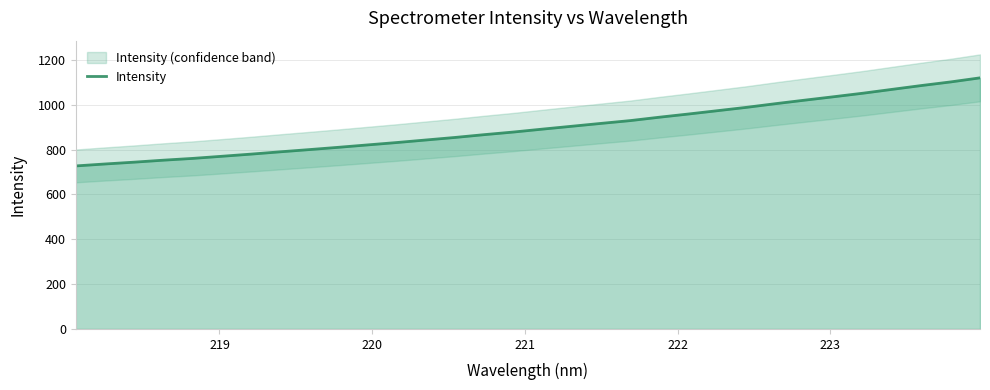

What is the maximum value for Intensity?

1119.7